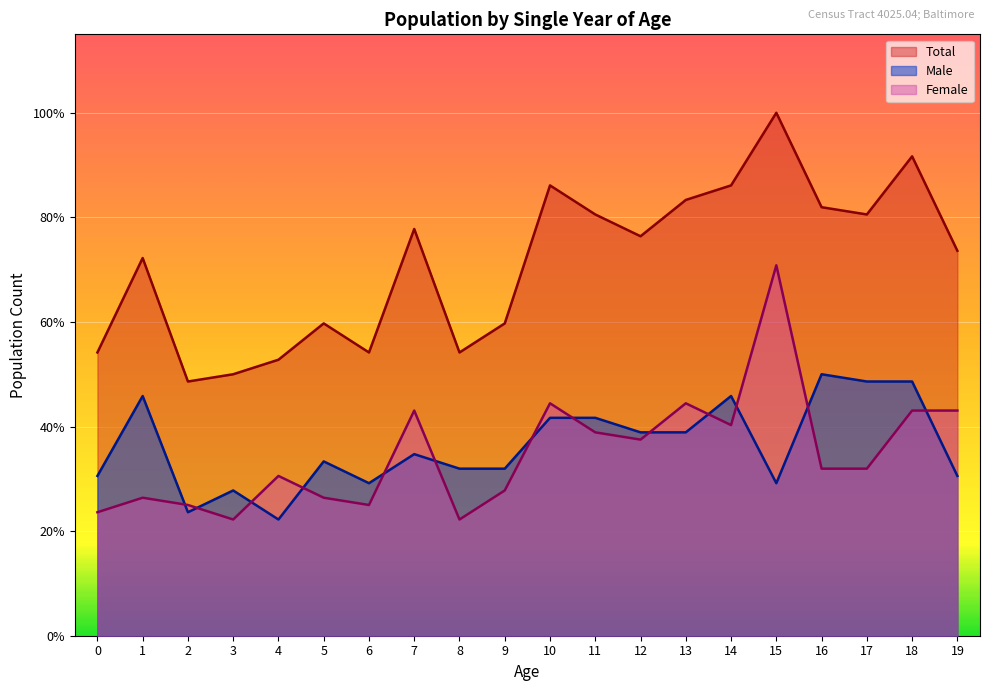

List the series in order of their peak value, highest first.

Total, Female, Male